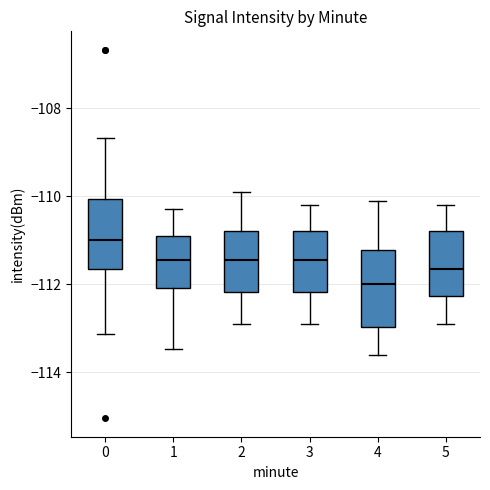

Reading left to right, transcribe this box plot: for each box, give where its median line is, the range the box spans, and where its two whiskers end, as read against the y-axis. The values are not printed on the chart, so give them approximately, as read against the axis.

0: median -111.0, box -111.6 to -110.0, whiskers -113.2 to -108.6
1: median -111.4, box -112.0 to -110.8, whiskers -113.4 to -110.2
2: median -111.4, box -112.2 to -110.8, whiskers -112.8 to -109.8
3: median -111.4, box -112.2 to -110.8, whiskers -112.8 to -110.2
4: median -112.0, box -113.0 to -111.2, whiskers -113.6 to -110.0
5: median -111.6, box -112.2 to -110.8, whiskers -112.8 to -110.2